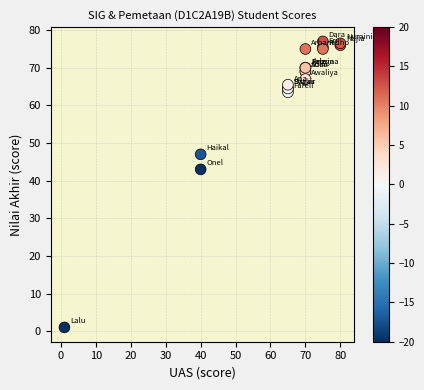

What Y value in the scatter plot is closest to 39?

43.0